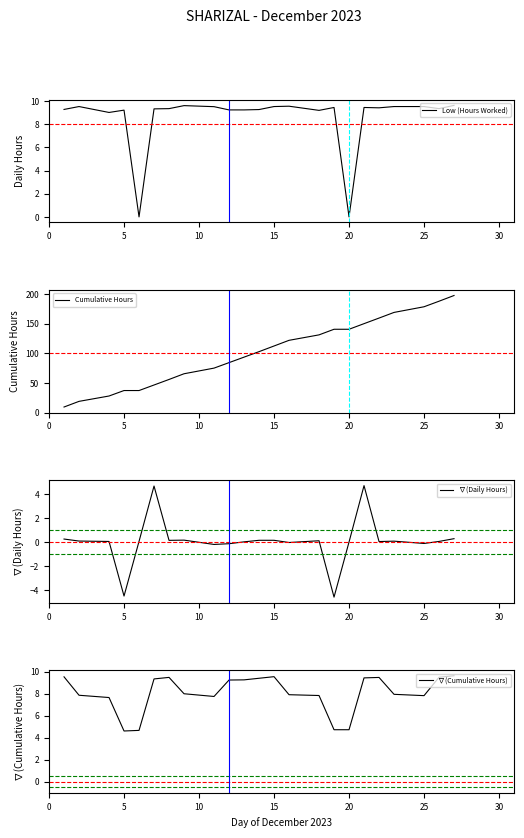

True or false: Low (Hours Worked) and Cumulative Hours cross at least once.

False